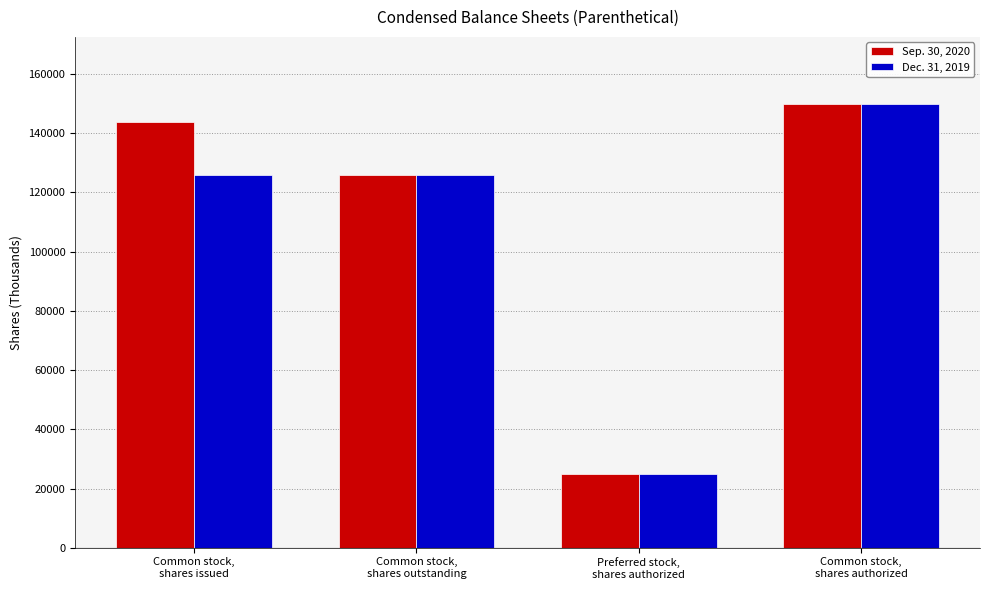

The value of Dec. 31, 2019 at Common stock,
shares outstanding is 125803. True or false?

True